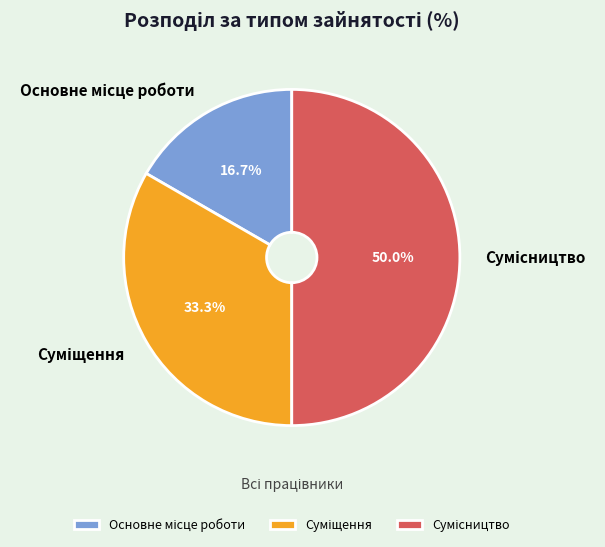

To the nearest percent, what is the difference between the largest and smallest slice percentages?

33%